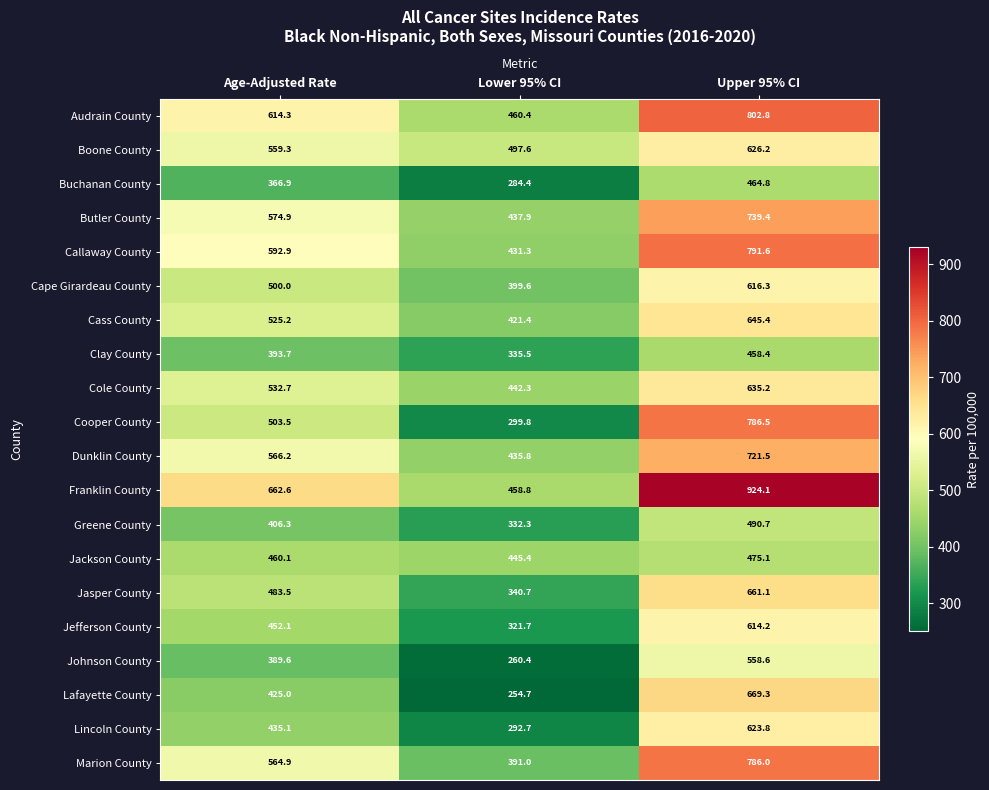

At which label does Franklin County reach its minimum?

Lower 95% CI